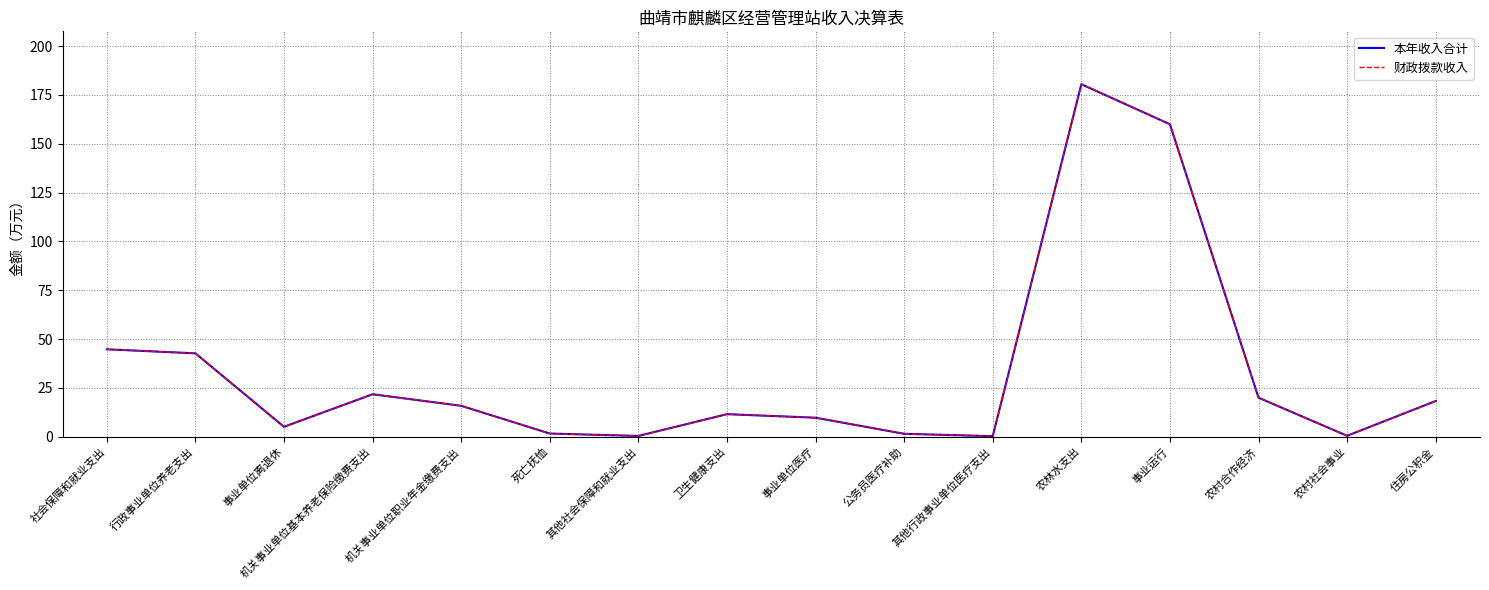

How many lines are shown in the chart?

2